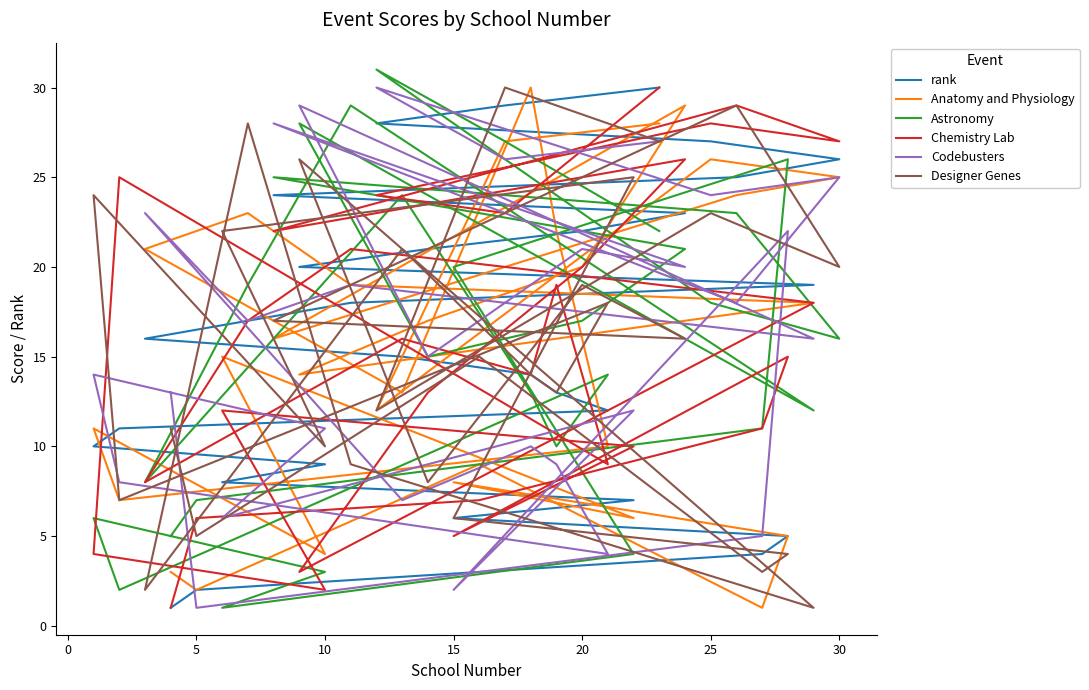

What is the minimum value shown in the chart?

1